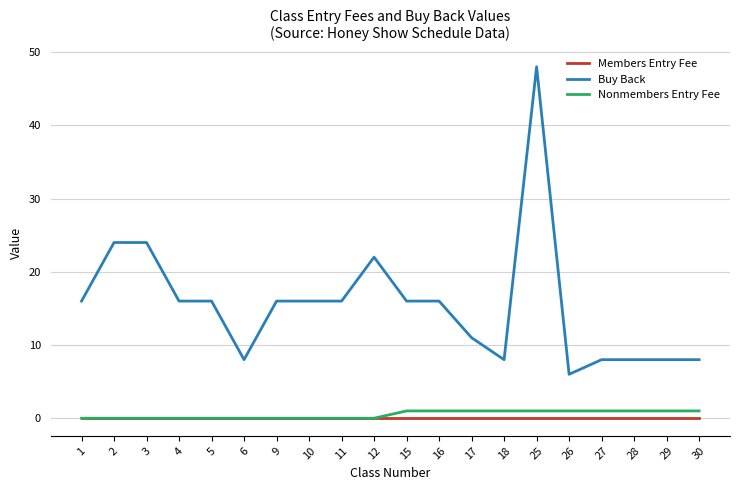

Which series changed the most between 25 and 26?

Buy Back